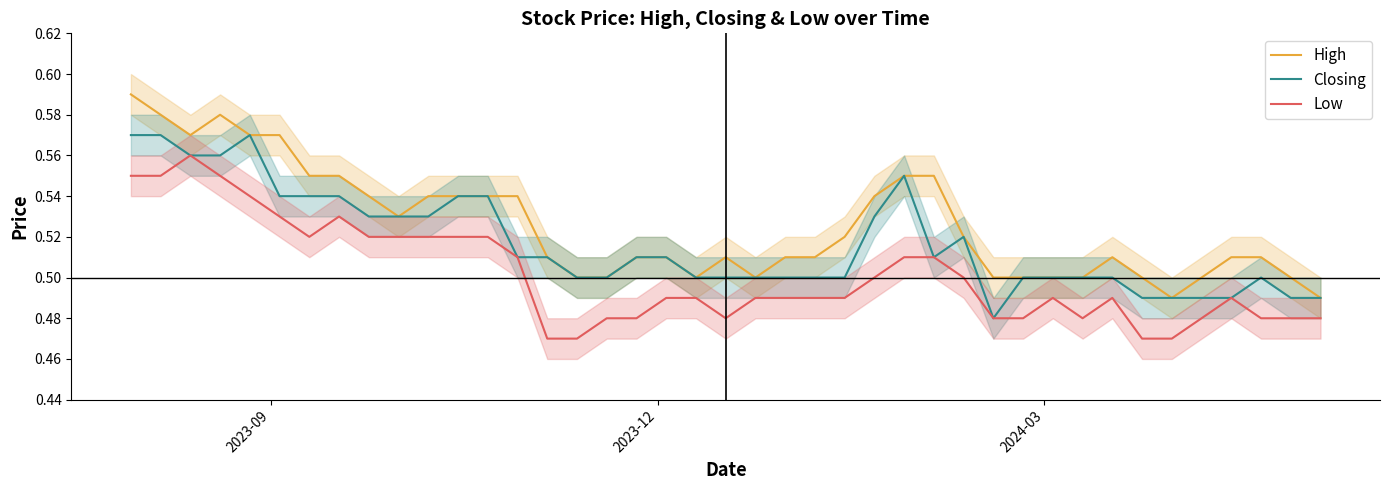

True or false: Low and High intersect in this chart.

False